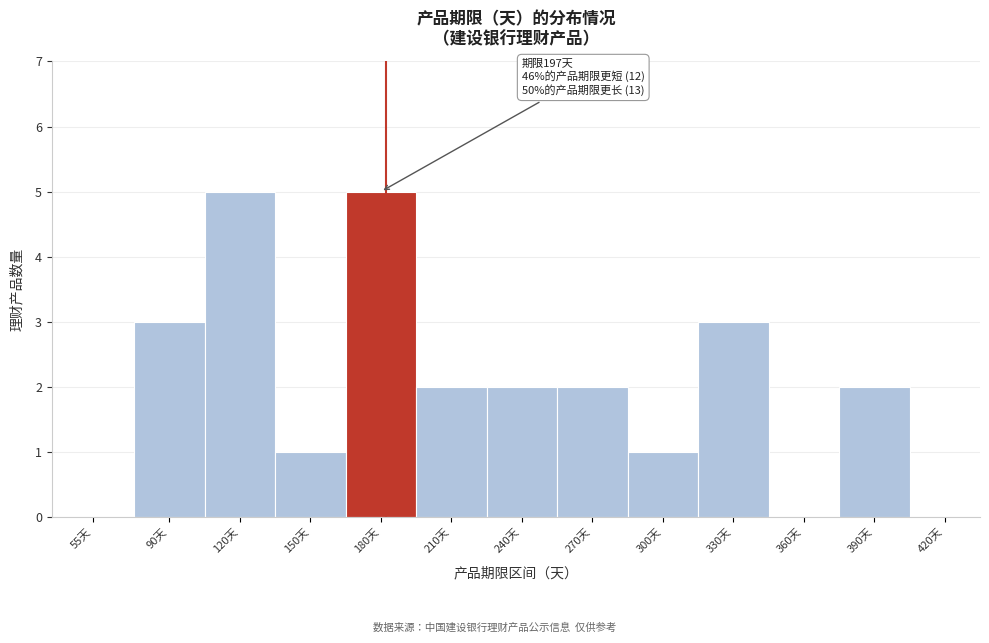

Reading right to left, what are all the values shown in this chart?

420天=0	390天=2	360天=0	330天=3	300天=1	270天=2	240天=2	210天=2	180天=5	150天=1	120天=5	90天=3	55天=0